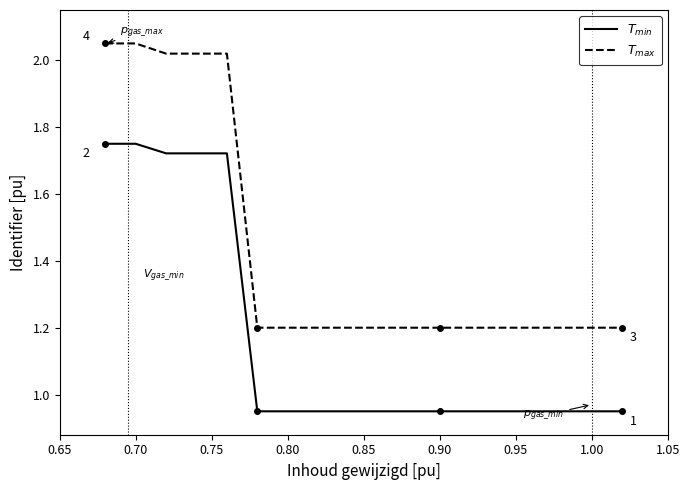

What are all the series names shown in the legend?

$T_{min}$, $T_{max}$